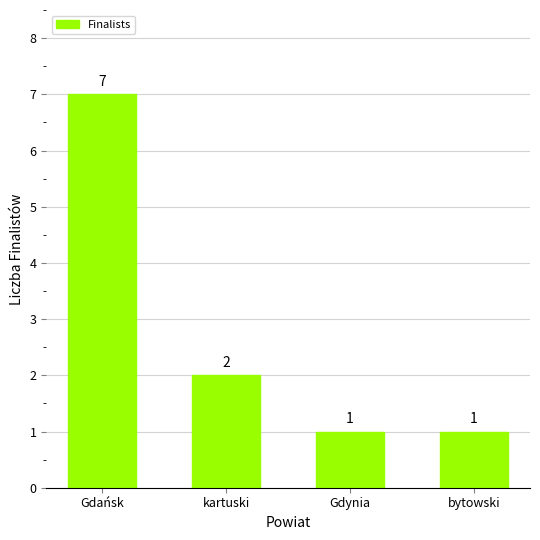

At which category does the chart reach its peak across all series?

Gdańsk